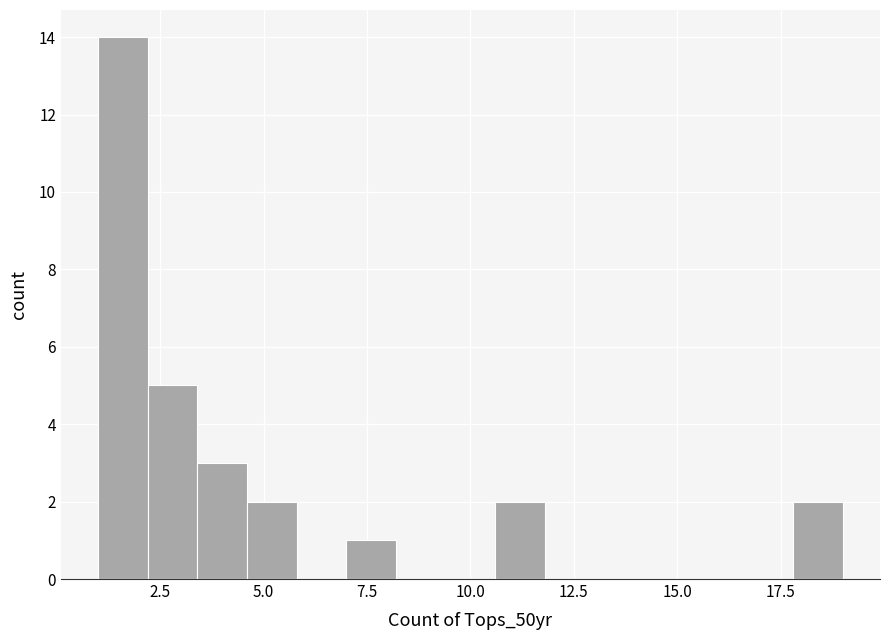

Read against the x-axis, roughly where is the centre of the tallest bar?

1.5